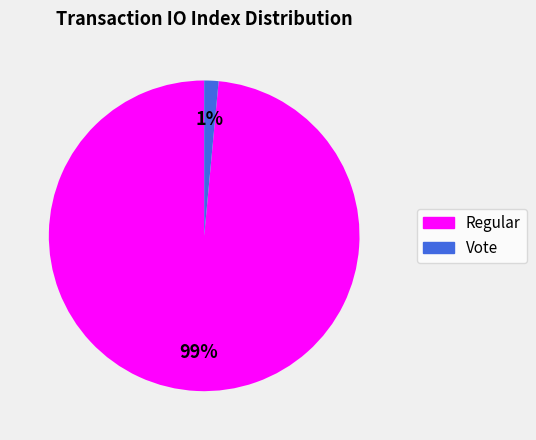

Is there any slice that represents more than half of the pie?

Yes